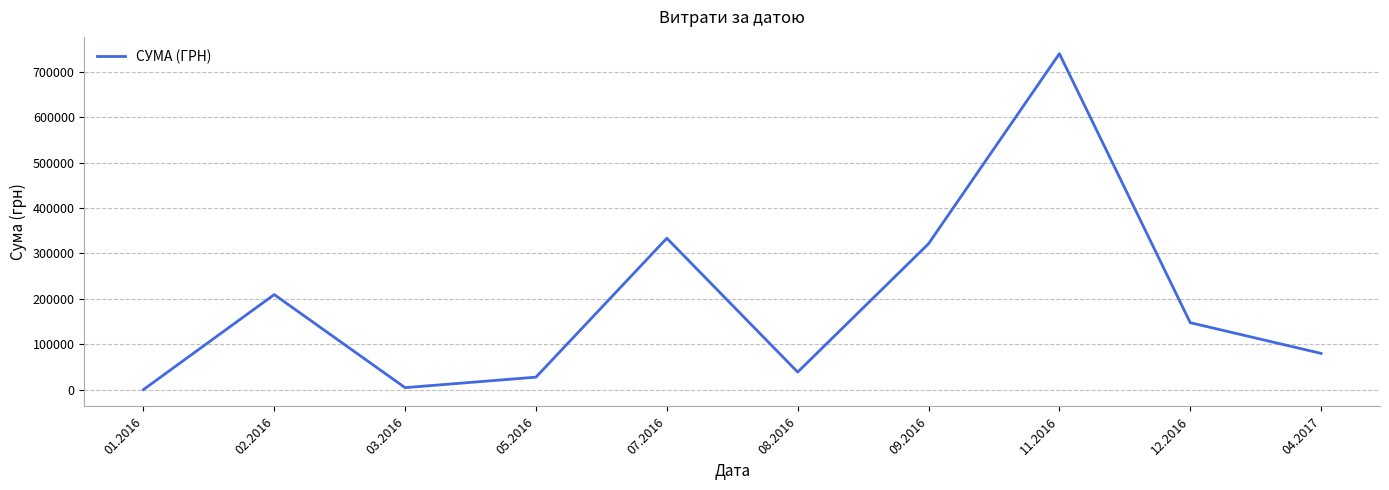

How many interior local peaks (higher than both neighbors) does the data have?

3